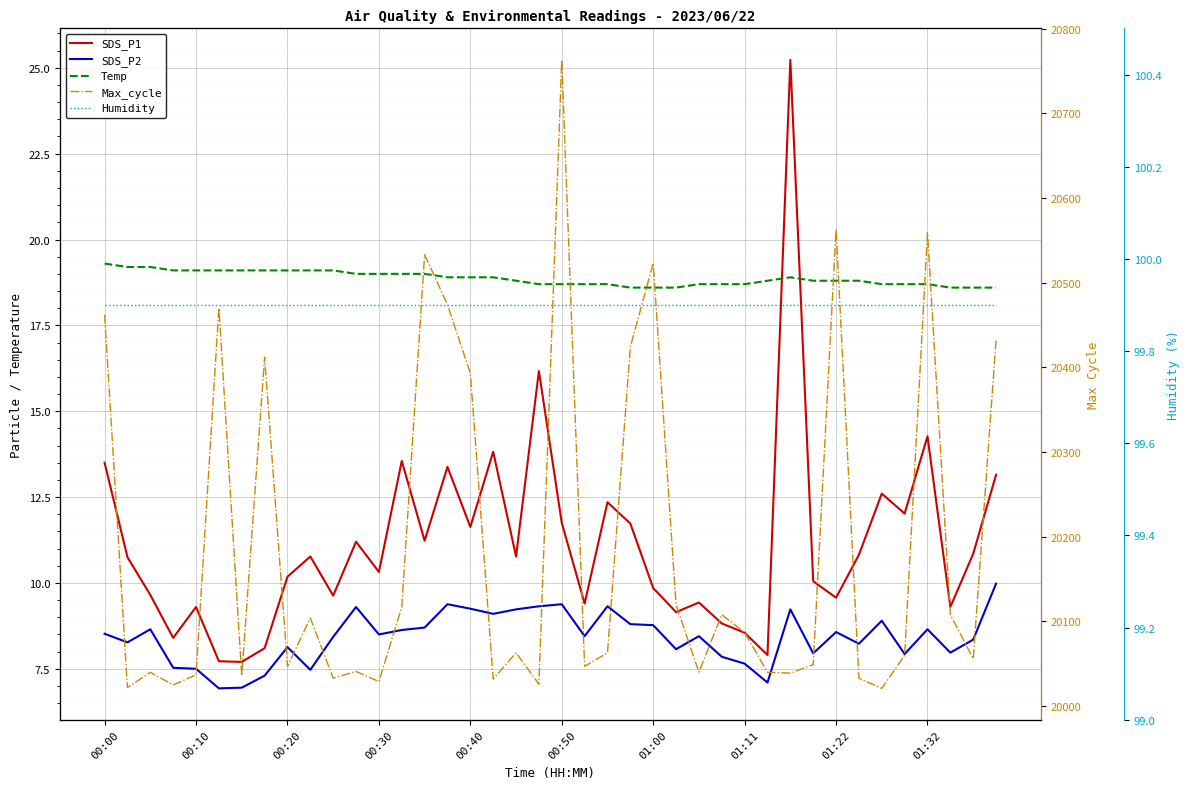

What is the sum of the SDS_P1 values at 23 and 01:11?

19.8